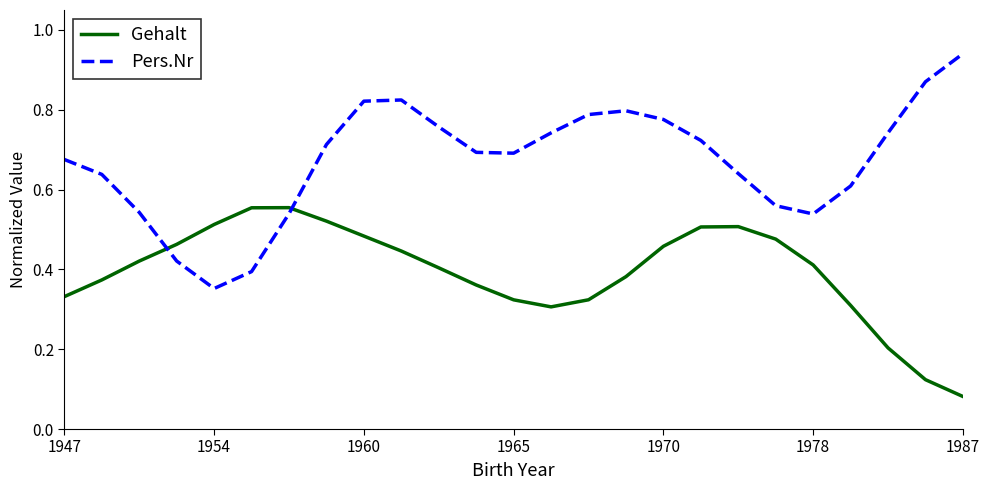

Rank the series by their average value, from lowest to highest.

Gehalt, Pers.Nr